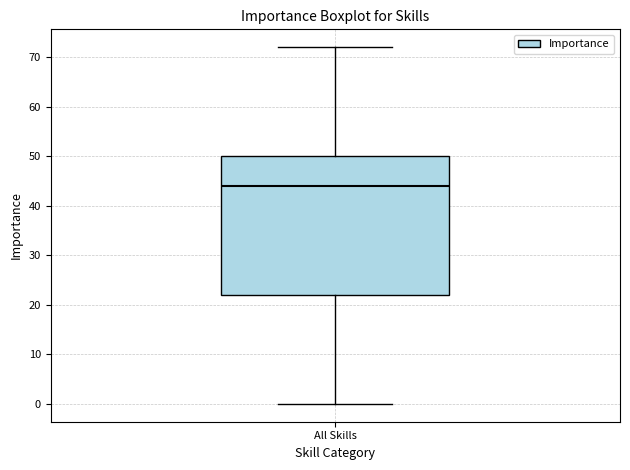

Read this box plot against the y-axis: the position of the median line, the range covered by the box, and the ends of both whiskers. The values are not printed on the chart, so give them approximately, as read against the axis.

median 44, box 22 to 50, whiskers 0 to 72